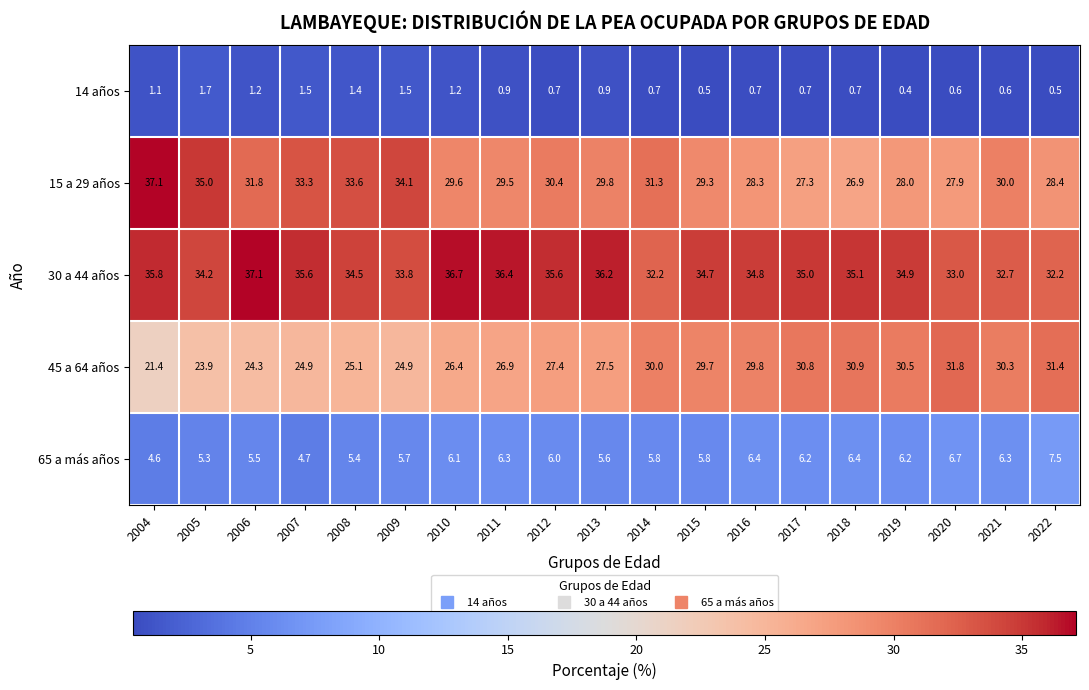

At 2008, list the series in order from smallest to largest.

14 años, 65 a más años, 45 a 64 años, 15 a 29 años, 30 a 44 años